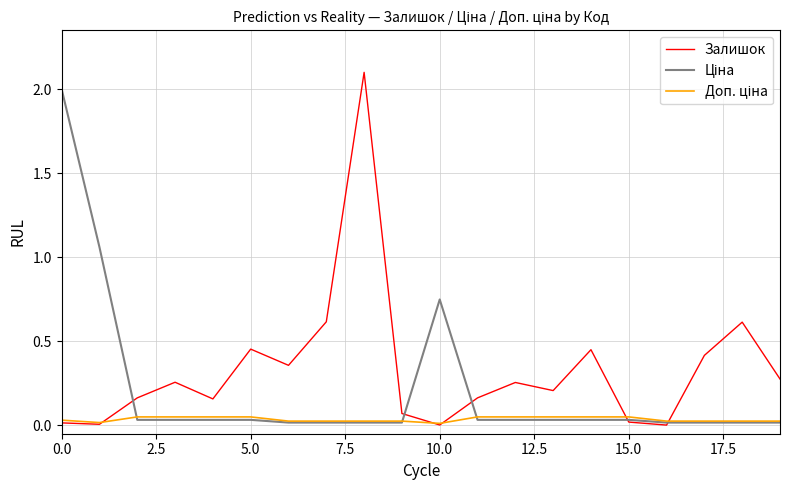

What is the maximum value for Залишок?

2.1